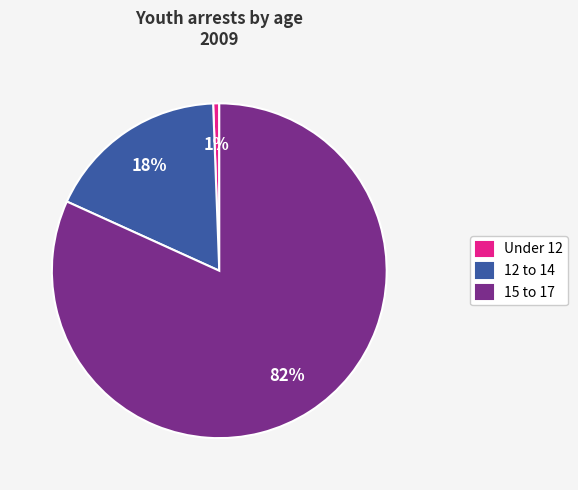

Combined, do 12 to 14 and 15 to 17 account for over 50%?

Yes